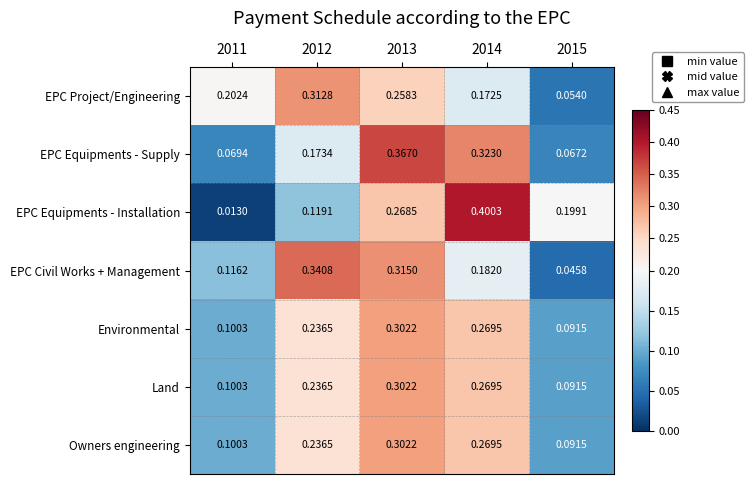

Between 2011 and 2015, which series saw the biggest shift?

EPC Equipments - Installation